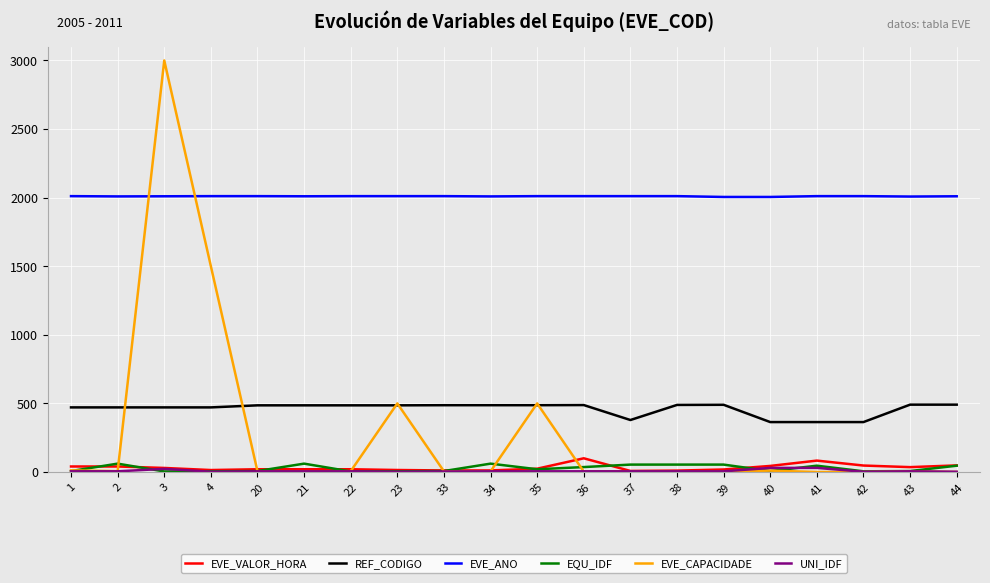

The value of EQU_IDF at 33 is 7.0. True or false?

True